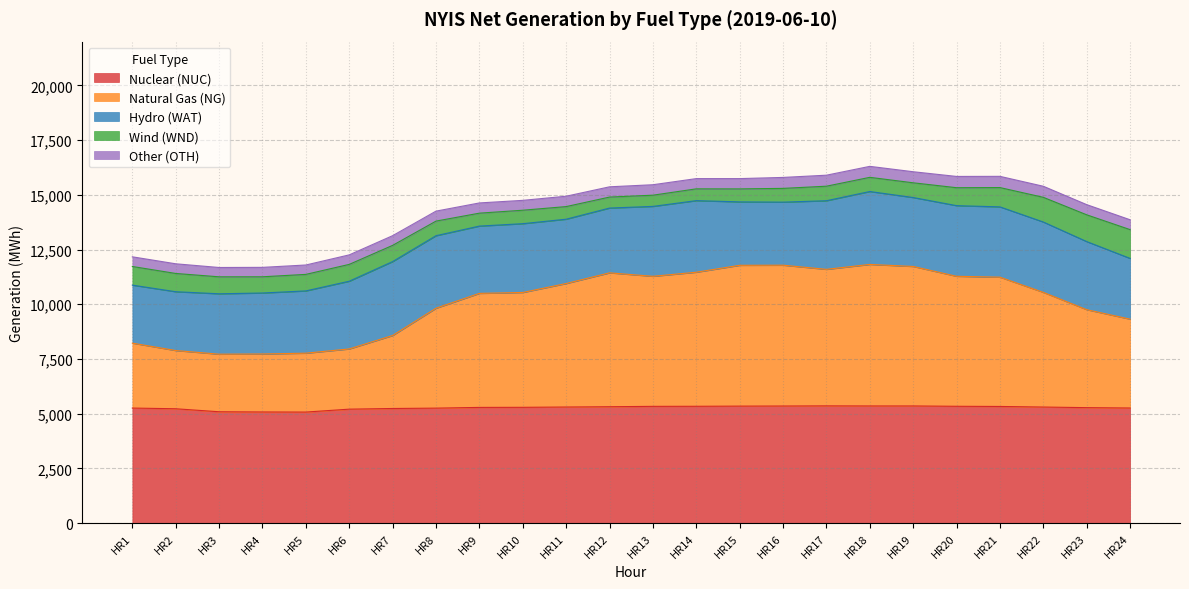

What is the value of the Nuclear (NUC) point at the 19th from the left?

5351